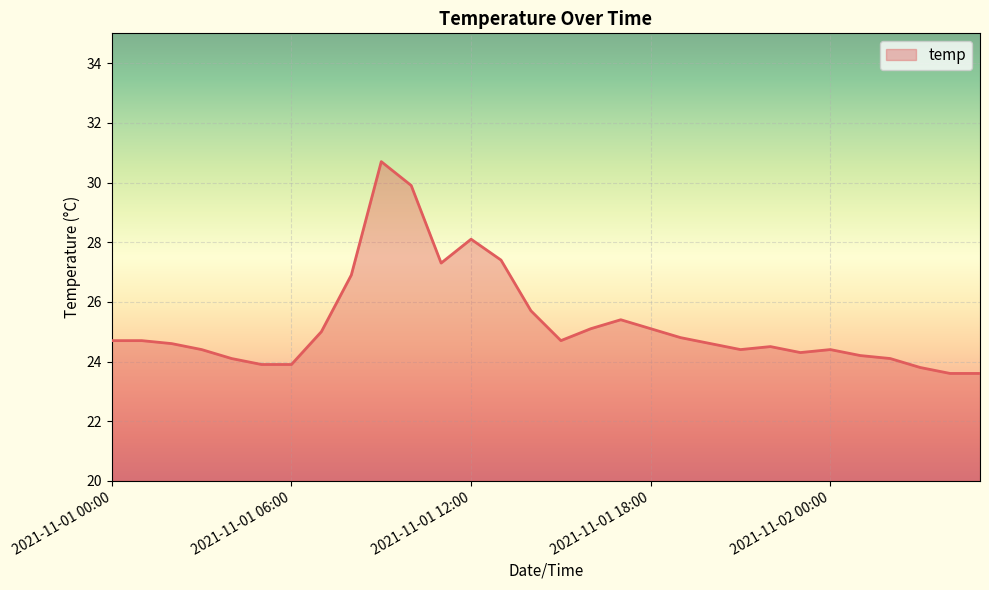

Does the chart have visible grid lines?

Yes